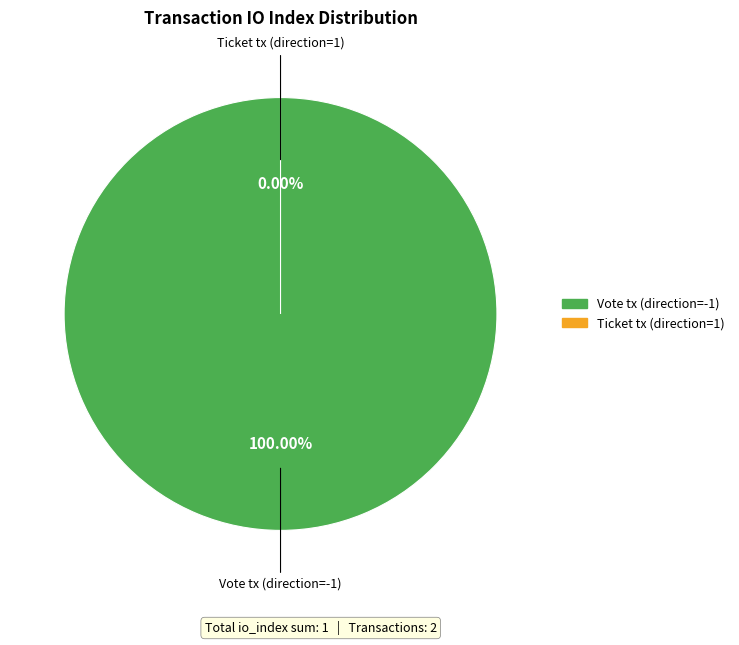

Which category has the smallest portion of the pie?

Ticket tx (direction=1)